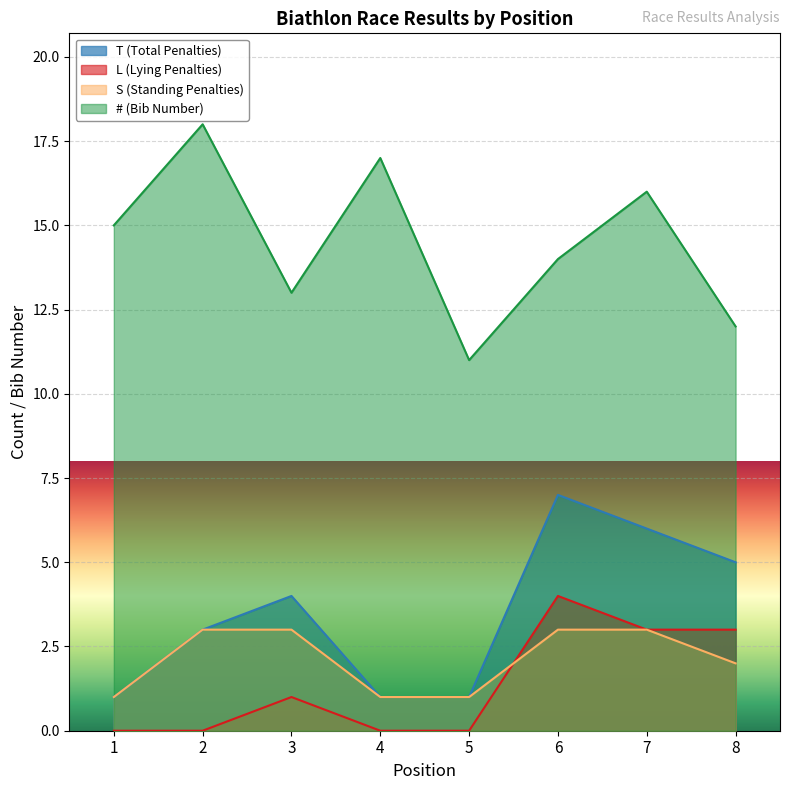

Is the value of L (Lying Penalties) at 6 greater than the value of S (Standing Penalties) at 7?

Yes